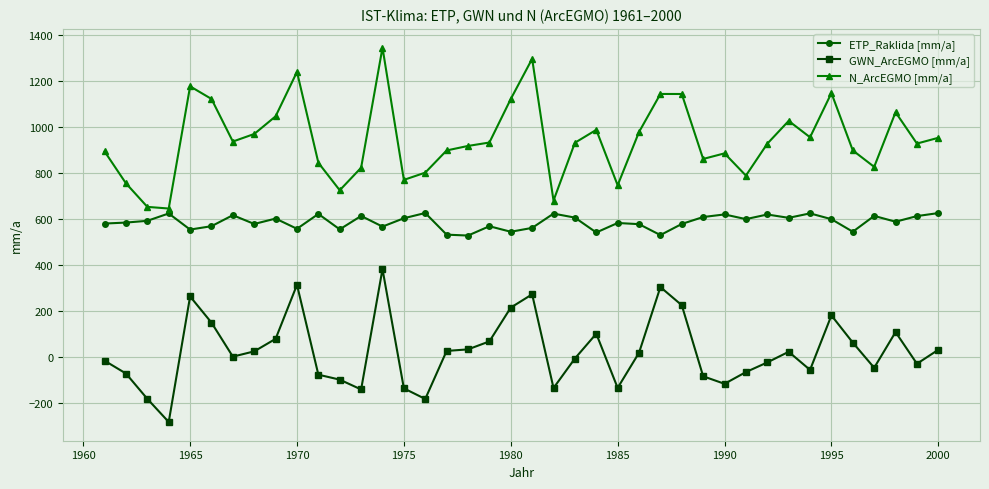

Count the number of data series in this chart.

3